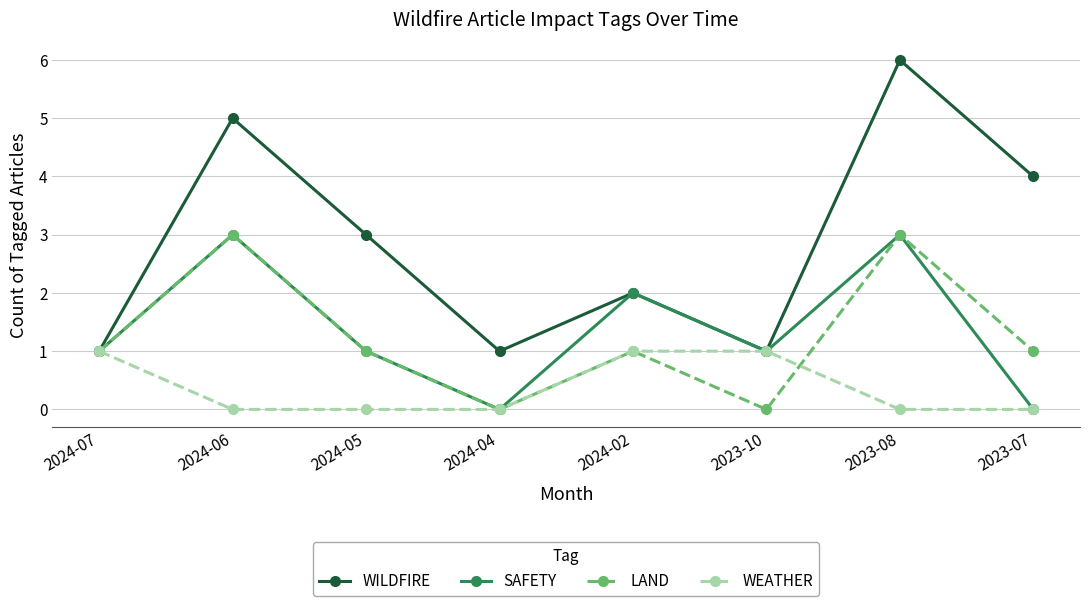

Count the number of data series in this chart.

4